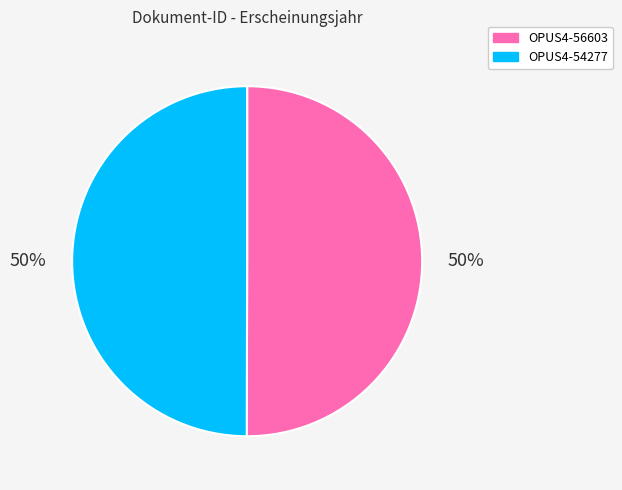

Combined, do OPUS4-56603 and OPUS4-54277 account for over 50%?

Yes